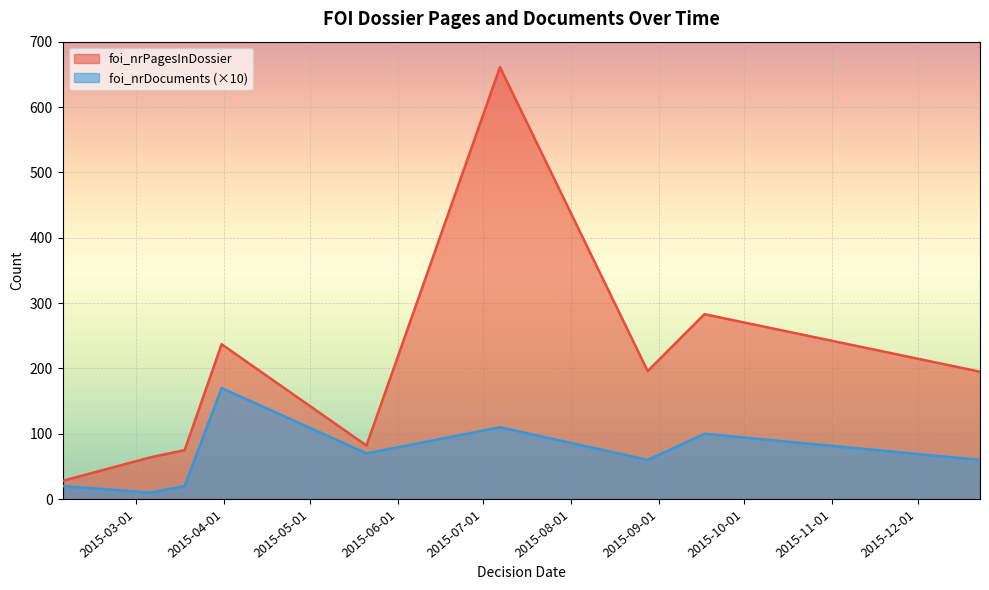

Which has a higher value, 2015-07-07 or 2015-03-18?

2015-07-07